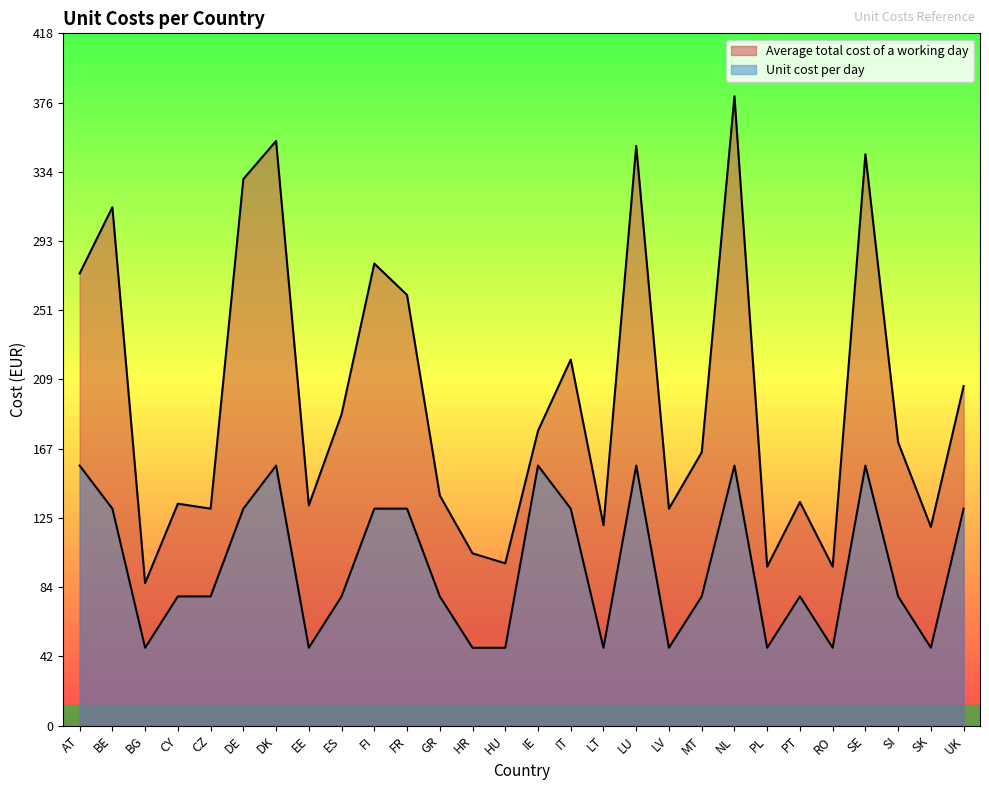

Which category has the lowest value across all series?

BG